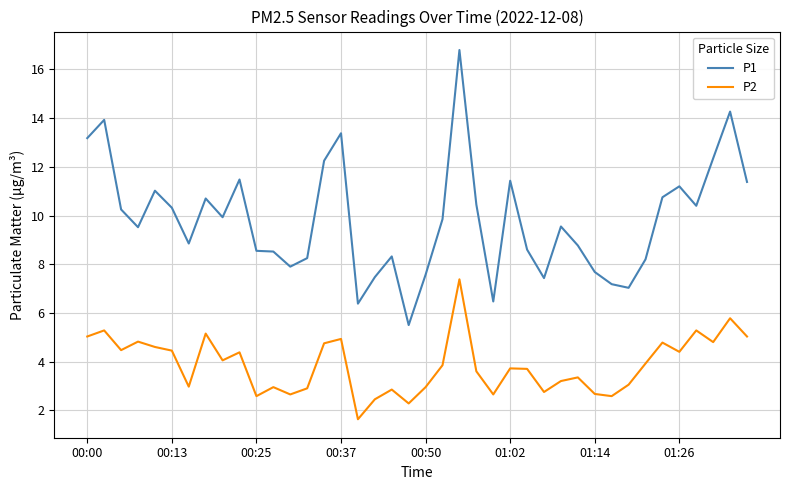

List the series in order of their peak value, lowest first.

P2, P1